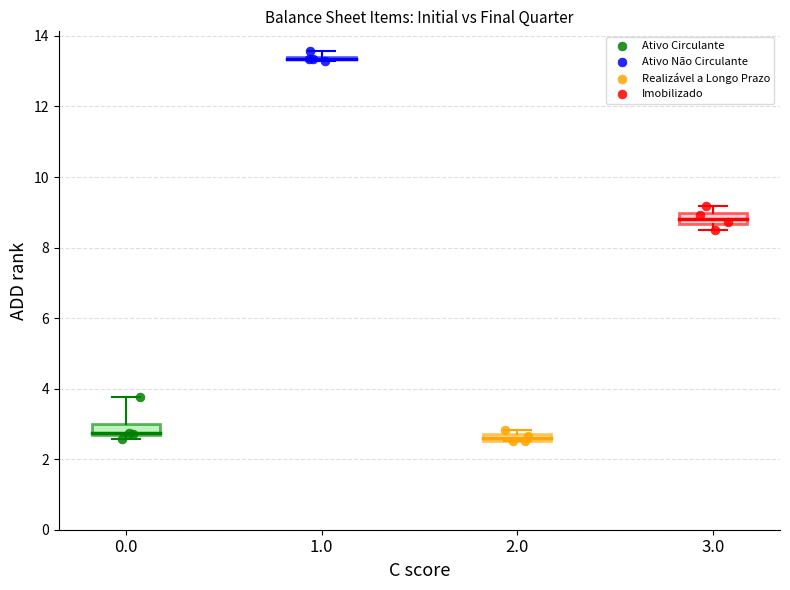

What are all the series names shown in the legend?

Ativo Circulante, Ativo Não Circulante, Realizável a Longo Prazo, Imobilizado